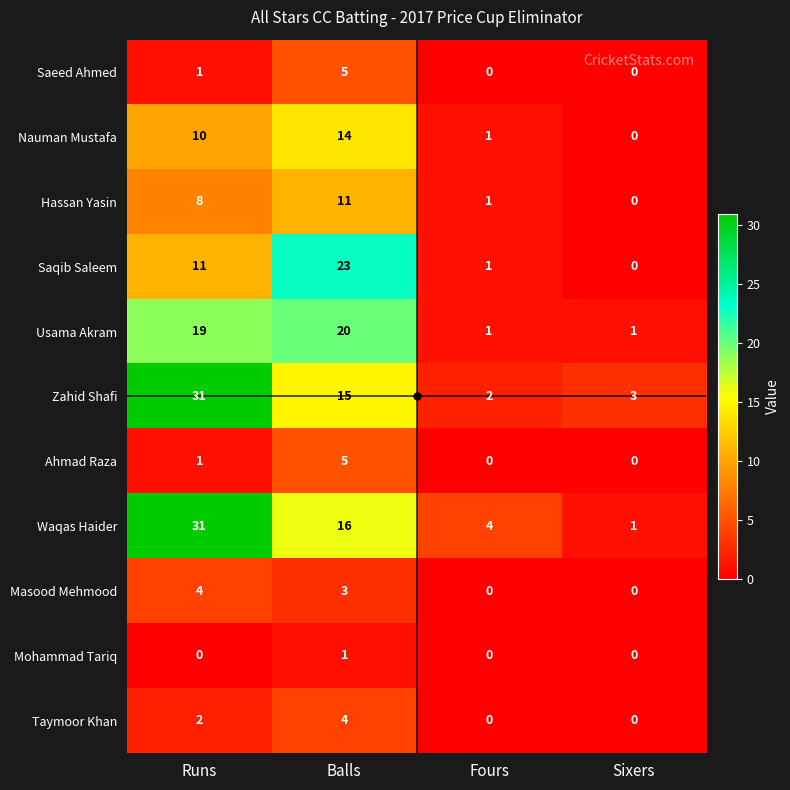

What is the total value across all series at Runs?

118